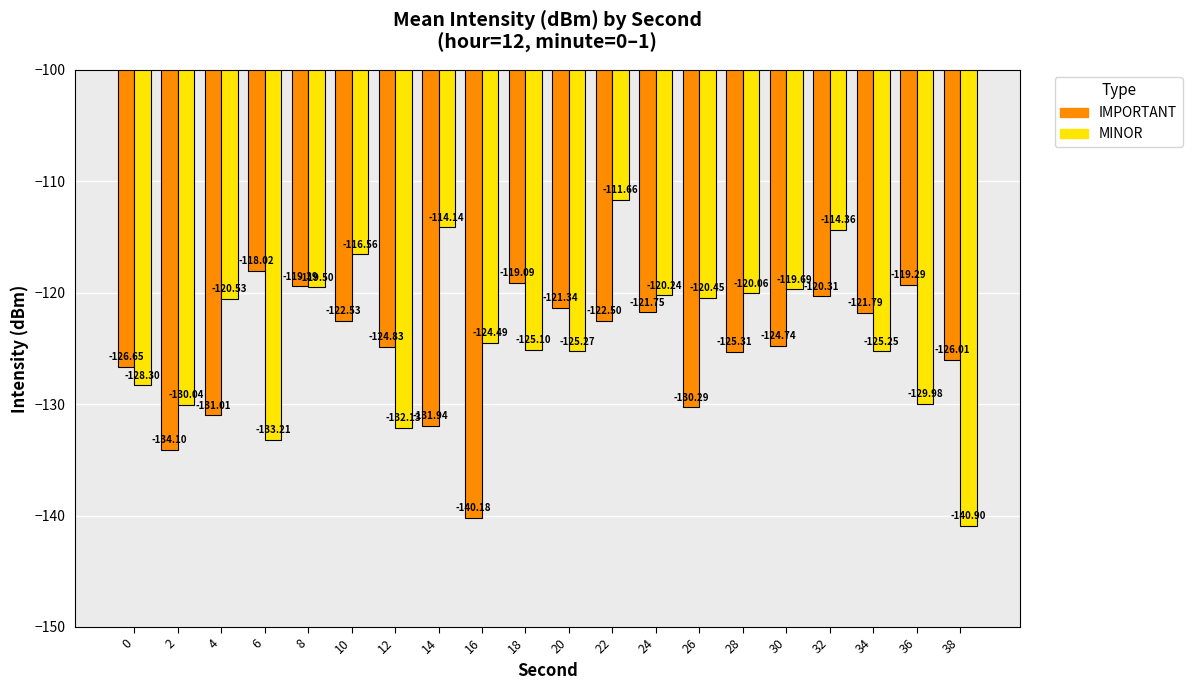

What is the average value of the IMPORTANT series?

-125.1